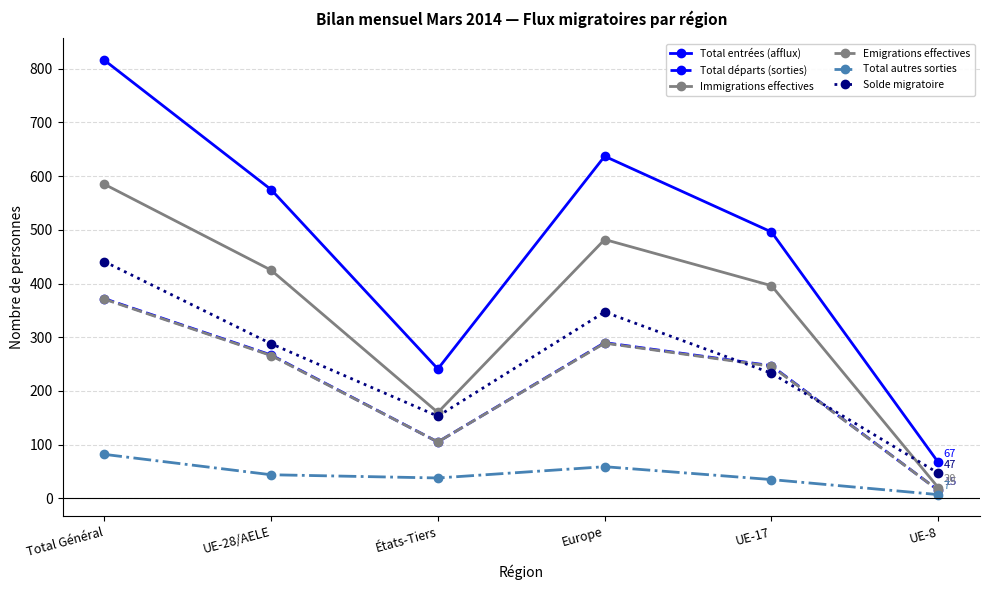

Count the Solde migratoire values in the range 153 to 347.

4